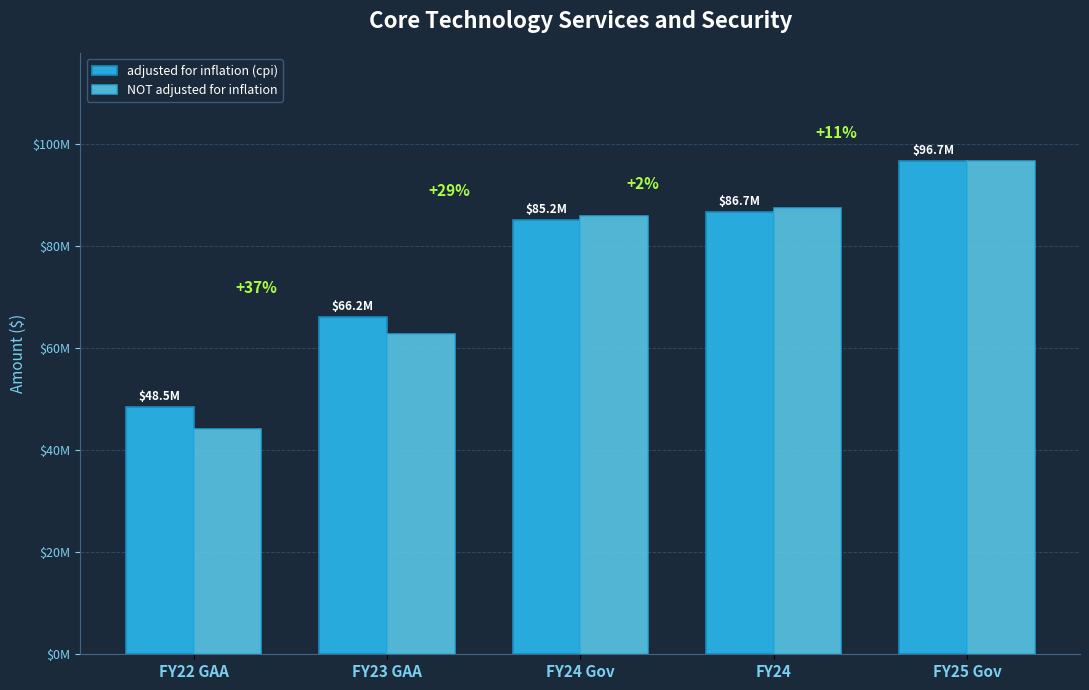

Reading right to left, transcribe all the data shown in this chart.

adjusted for inflation (cpi): FY25 Gov=96676497	FY24=86724235	FY24 Gov=85237378	FY23 GAA=66220911	FY22 GAA=48512933
NOT adjusted for inflation: FY25 Gov=96676497	FY24=87490905	FY24 Gov=85990904	FY23 GAA=62876526	FY22 GAA=44216850